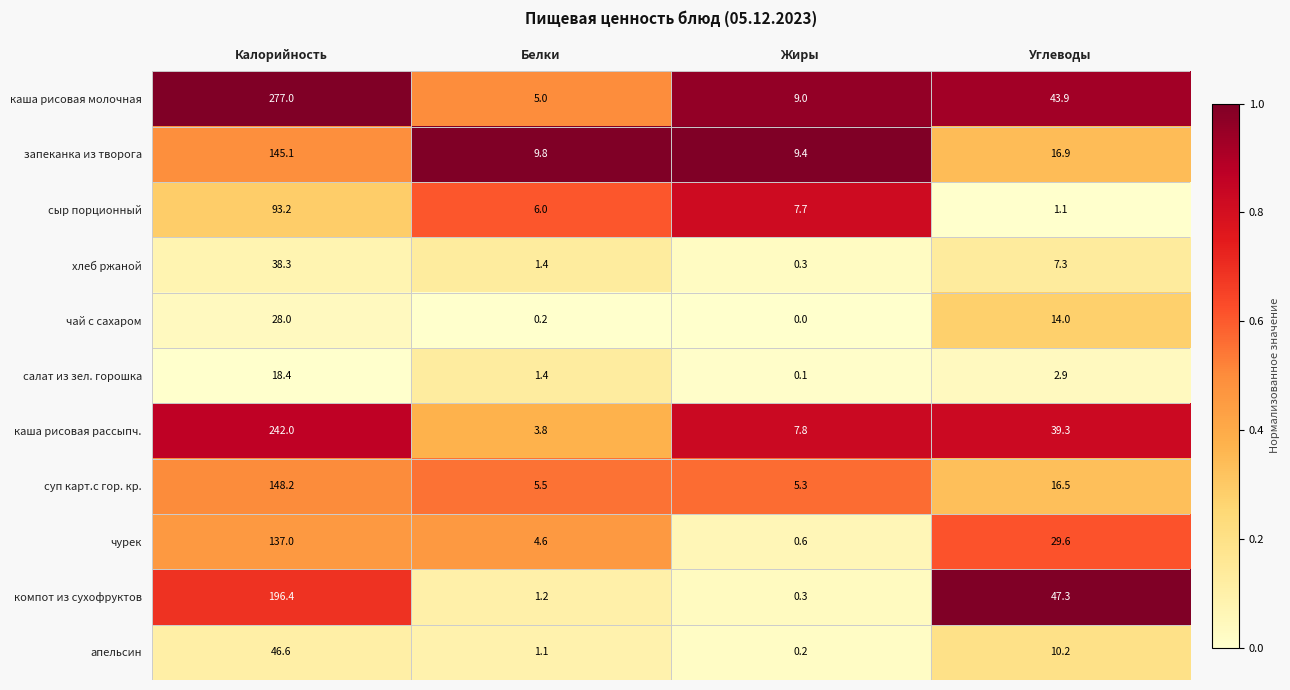

Is the value of суп карт.с гор. кр. at Калорийность greater than the value of апельсин at Калорийность?

Yes